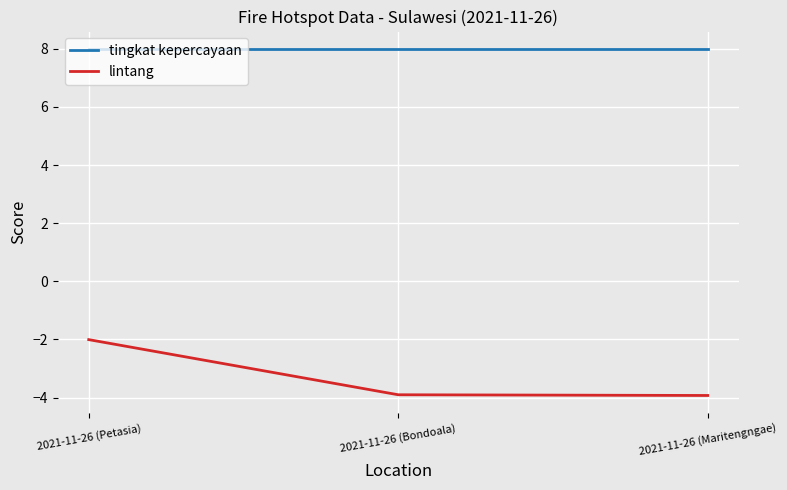

Reading left to right, transcribe all the data shown in this chart.

tingkat kepercayaan: 8.0	8.0	8.0
lintang: -2.0	-3.9	-3.9